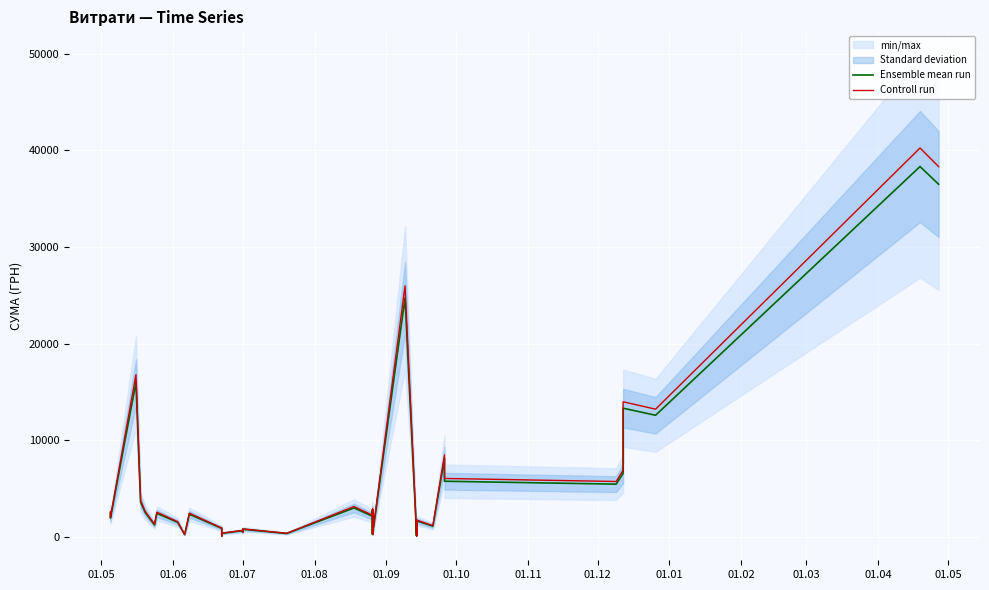

Where does the Ensemble mean run series first go above 2137?

01.05